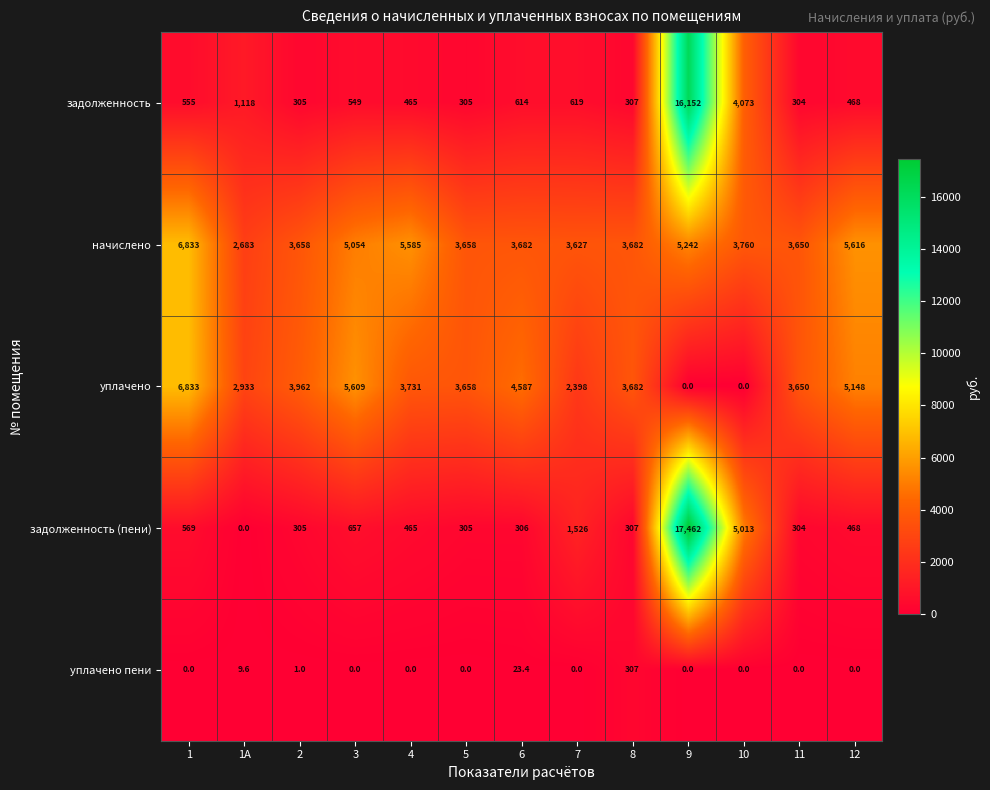

At which label does задолженность (пени) reach its minimum?

1А